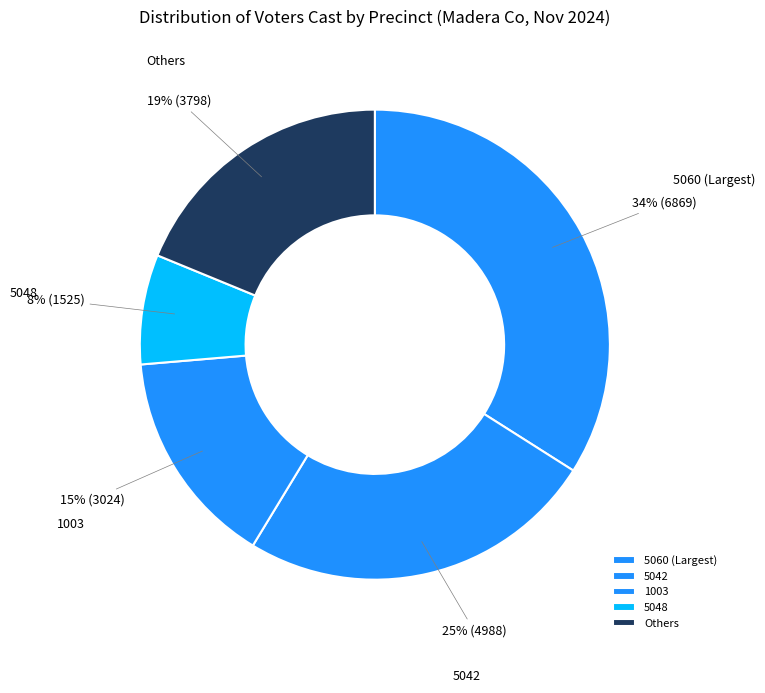

What percentage is the 1003 slice, to the nearest percent?

15%